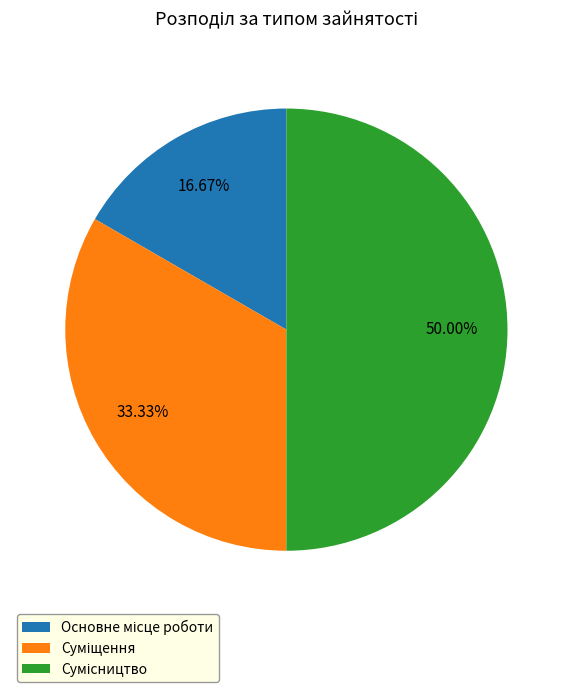

Which category has the smallest portion of the pie?

Основне місце роботи